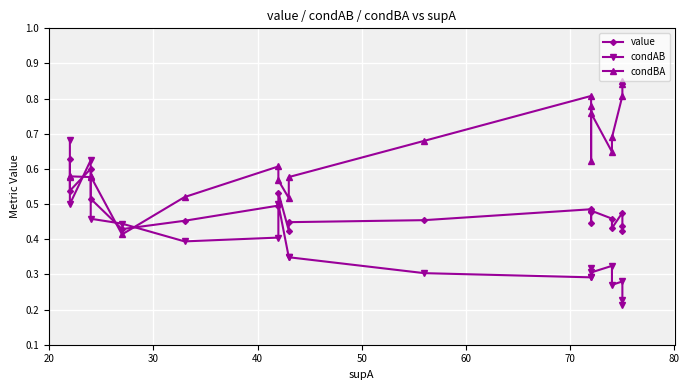

Reading left to right, extract all data points from this chart.

value: 0.6	0.5	0.6	0.5	0.4	0.5	0.5	0.5	0.4	0.4	0.5	0.5	0.4	0.5	0.5	0.5	0.4	0.5	0.4	0.4
condAB: 0.7	0.5	0.6	0.5	0.4	0.4	0.4	0.5	0.3	0.3	0.3	0.3	0.3	0.3	0.3	0.3	0.3	0.3	0.2	0.2
condBA: 0.6	0.6	0.6	0.6	0.4	0.5	0.6	0.6	0.5	0.6	0.7	0.8	0.6	0.8	0.8	0.6	0.7	0.8	0.8	0.8